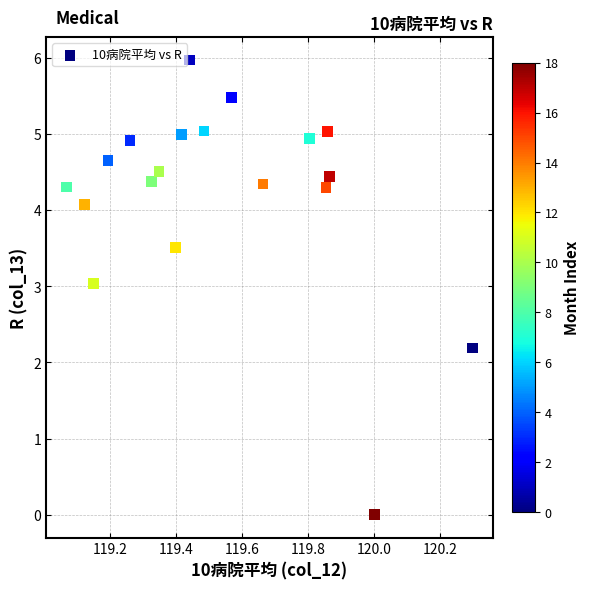

What is the range of Y values (max minus min)?

6.0